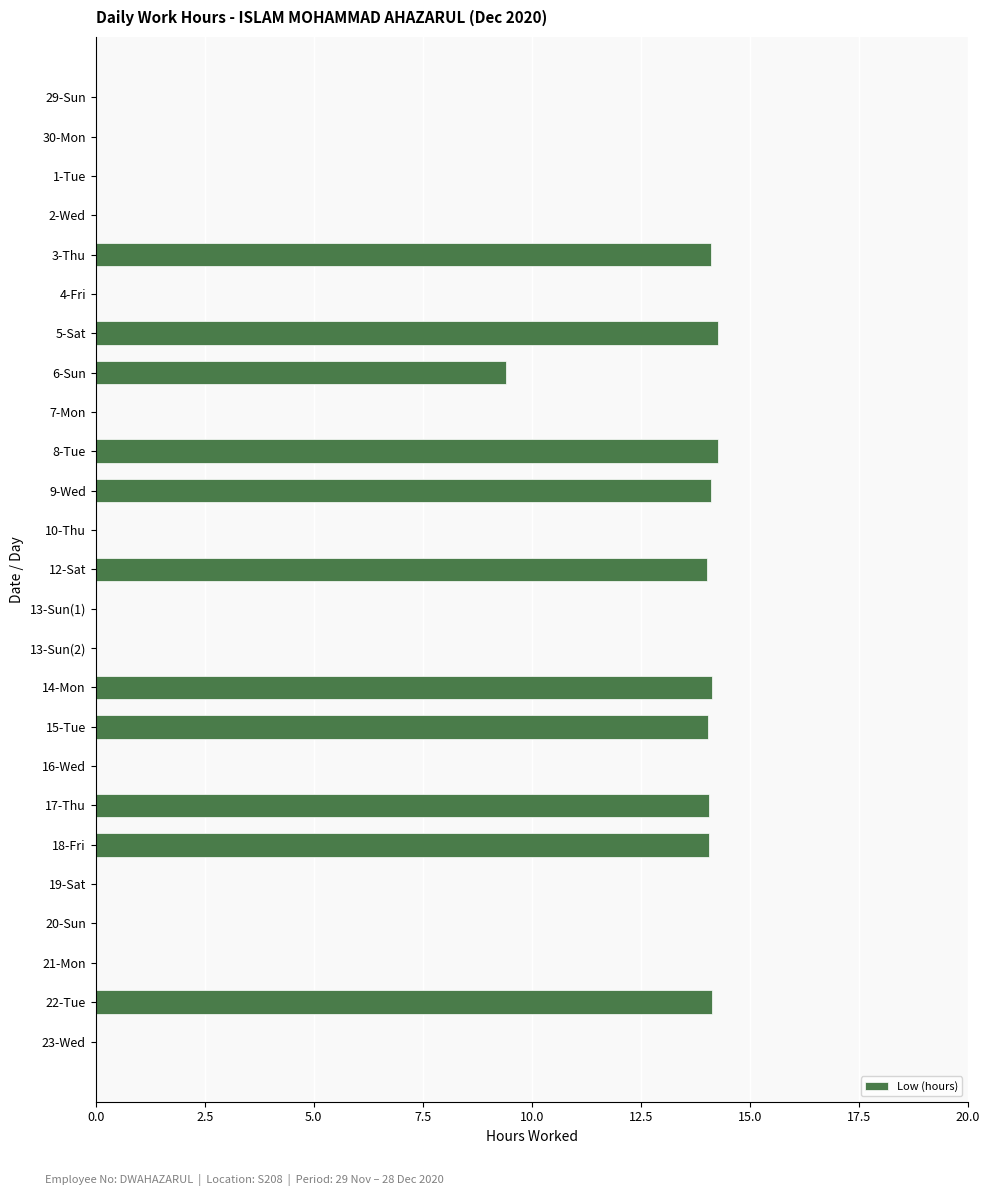

True or false: the data shows -6.0 at 16-Wed.

False